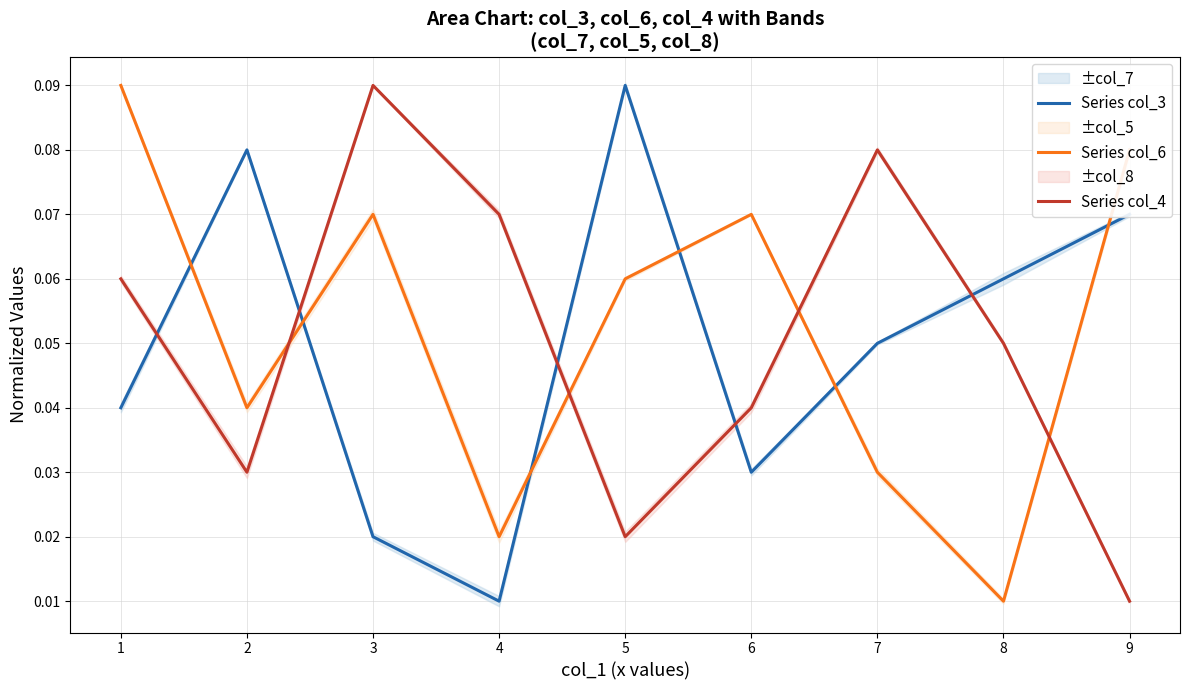

How many times do Series col_6 and Series col_4 cross each other?

4